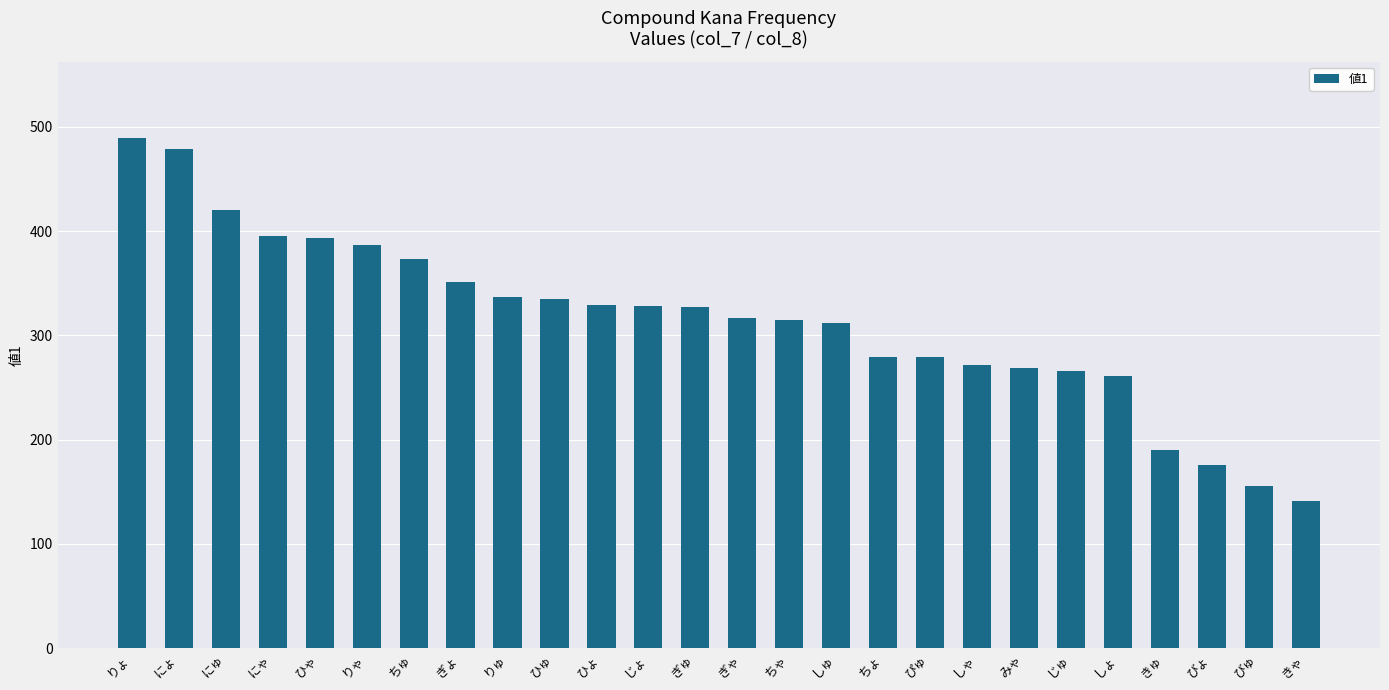

Count the number of categories in the chart.

26